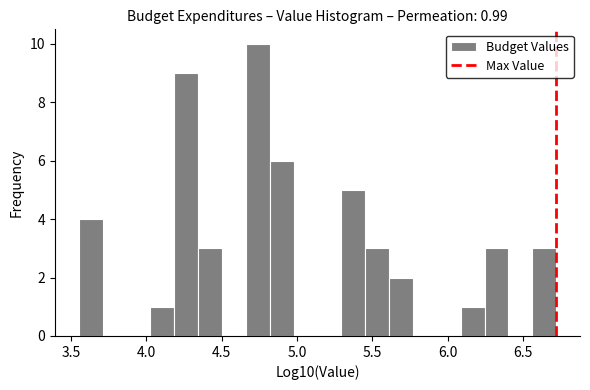

Around what value on the x-axis is the tallest bar? Give the approximate position of its centre, as read against the axis.

4.75